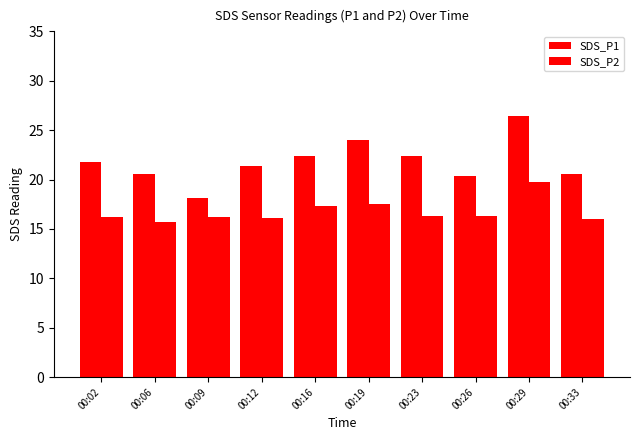

True or false: SDS_P2 has a value of 27.2 at 00:02.

False